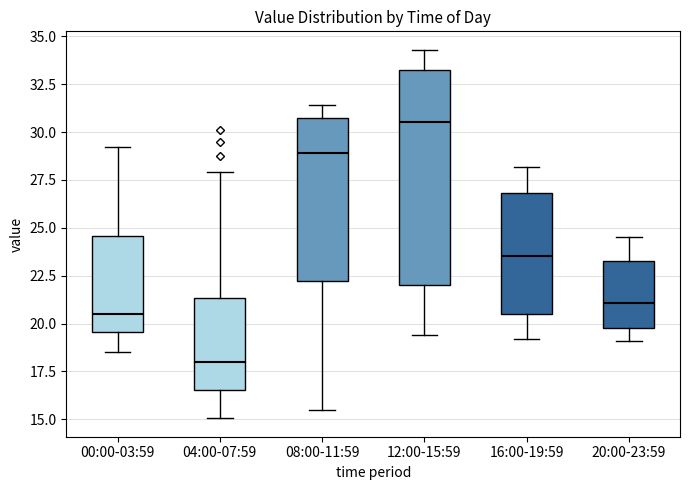

Reading left to right, transcribe this box plot: for each box, give where its median line is, the range the box spans, and where its two whiskers end, as read against the y-axis. The values are not printed on the chart, so give them approximately, as read against the axis.

00:00-03:59: median 20.5, box 19.5 to 24.5, whiskers 18.5 to 29.0
04:00-07:59: median 18.0, box 16.5 to 21.5, whiskers 15.0 to 28.0
08:00-11:59: median 29.0, box 22.0 to 31.0, whiskers 15.5 to 31.5
12:00-15:59: median 30.5, box 22.0 to 33.5, whiskers 19.5 to 34.5
16:00-19:59: median 23.5, box 20.5 to 27.0, whiskers 19.0 to 28.0
20:00-23:59: median 21.0, box 20.0 to 23.5, whiskers 19.0 to 24.5